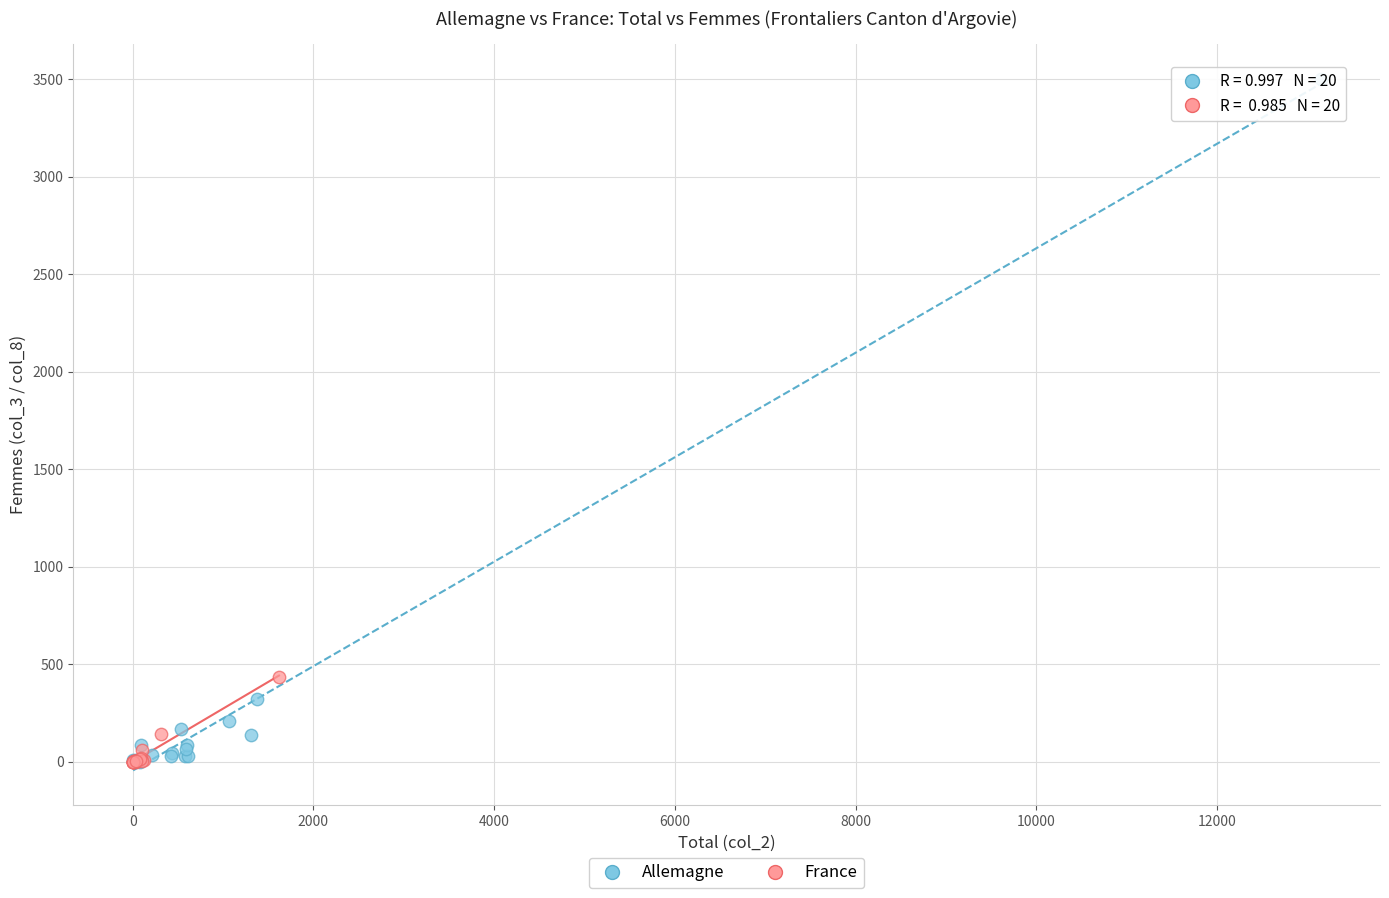

Which series has the largest Y range (max minus min)?

Allemagne